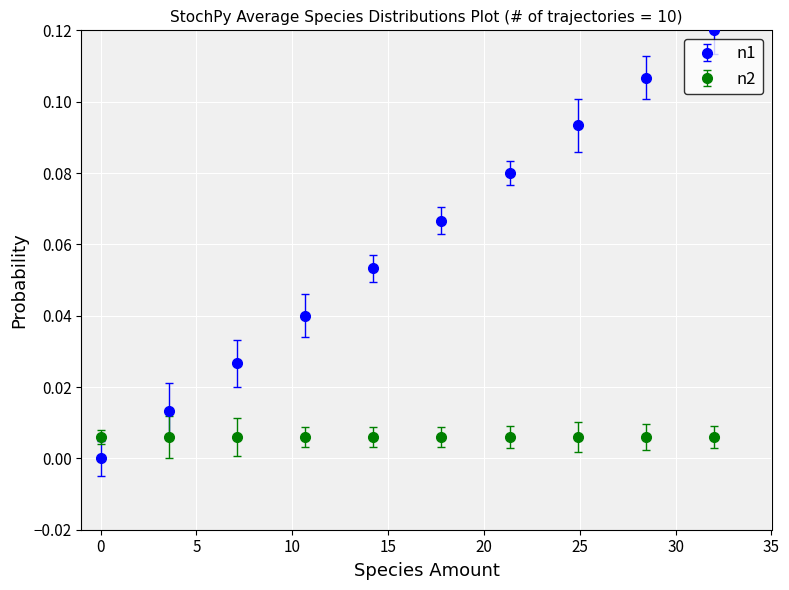

Which series has the widest spread of values?

n1